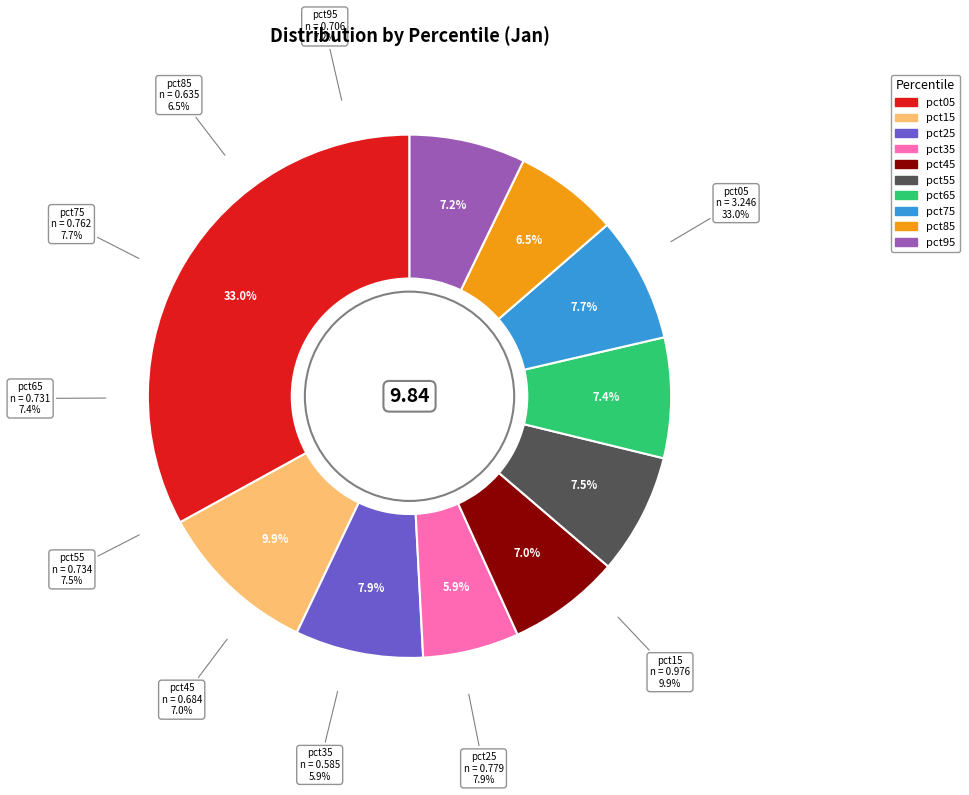

To the nearest percent, what portion does pct65 represent?

7%